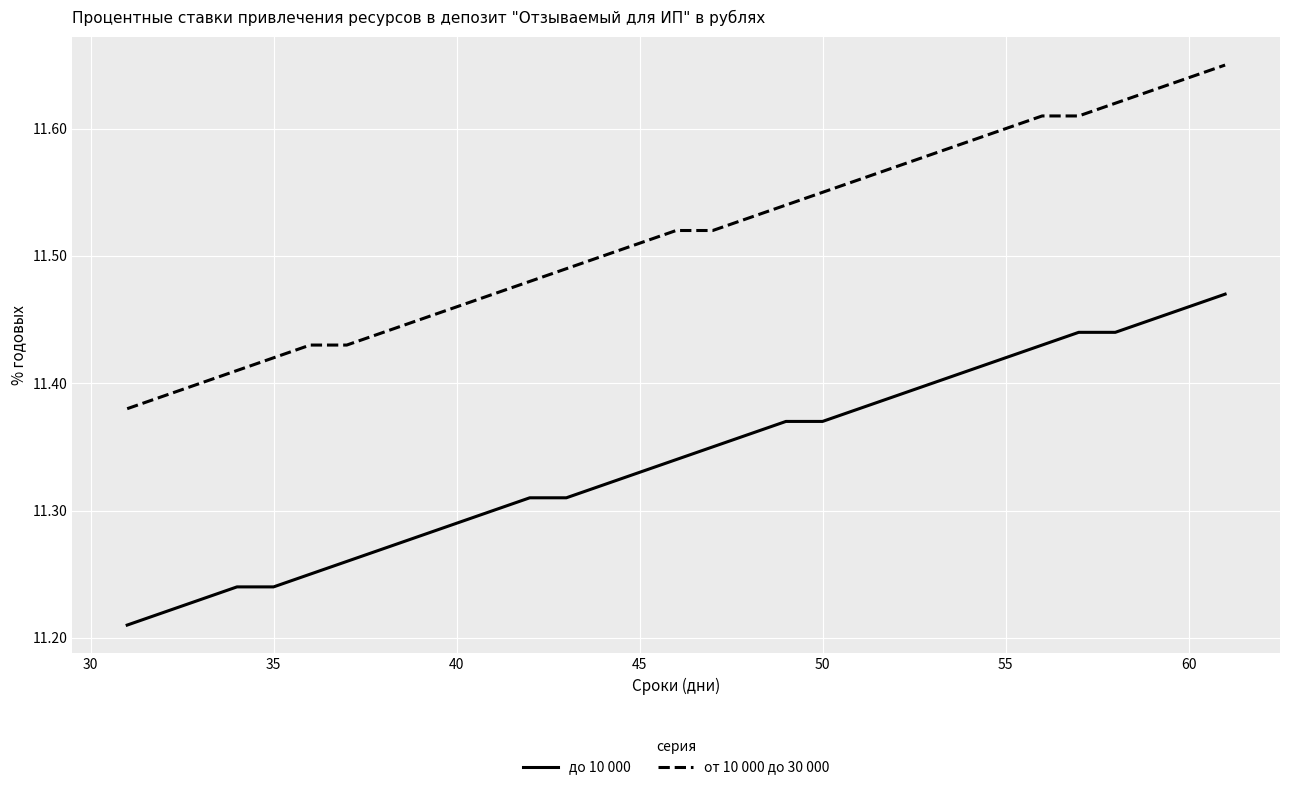

True or false: от 10 000 до 30 000 and до 10 000 cross at least once.

False